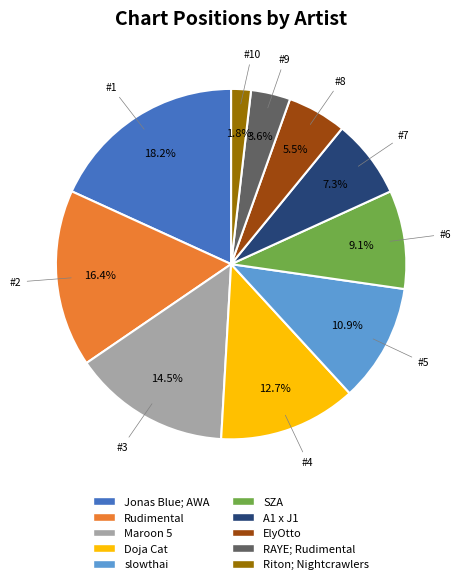

To the nearest percent, what is the difference between the RAYE; Rudimental and Riton; Nightcrawlers slice percentages?

2%